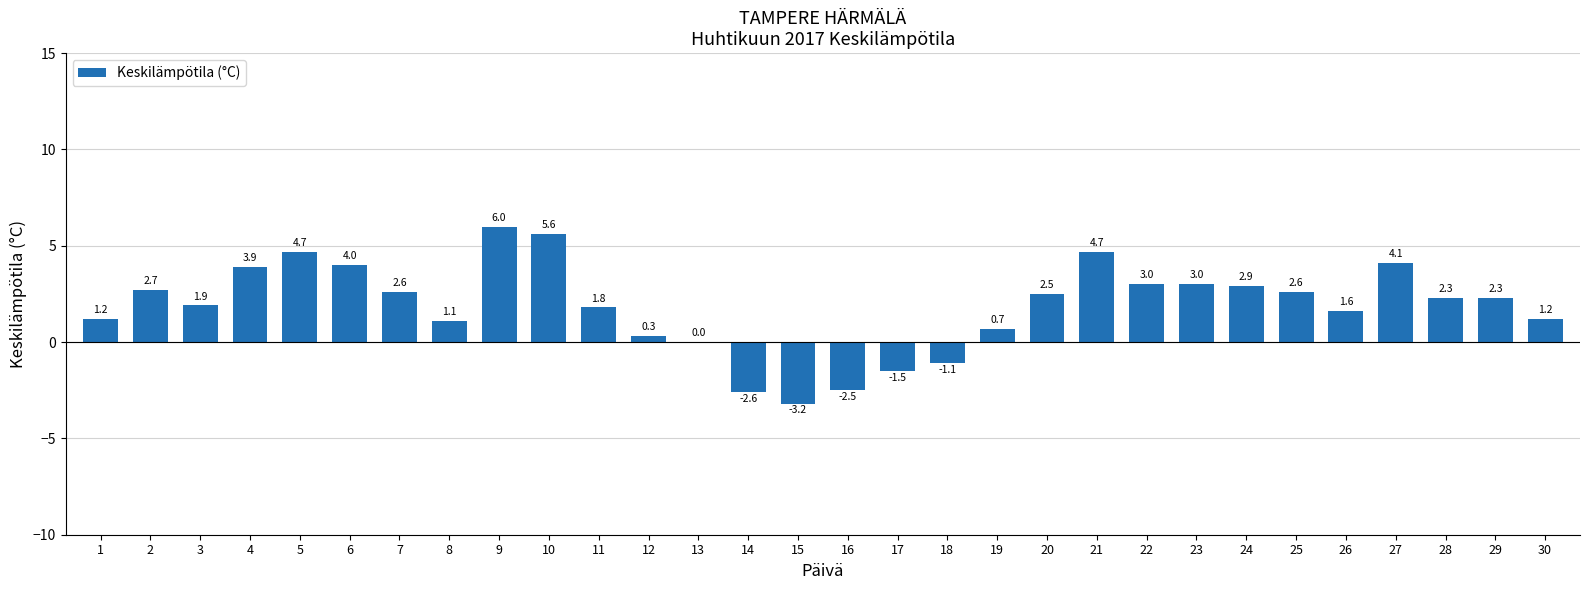

Which has a higher value, 5 or 25?

5